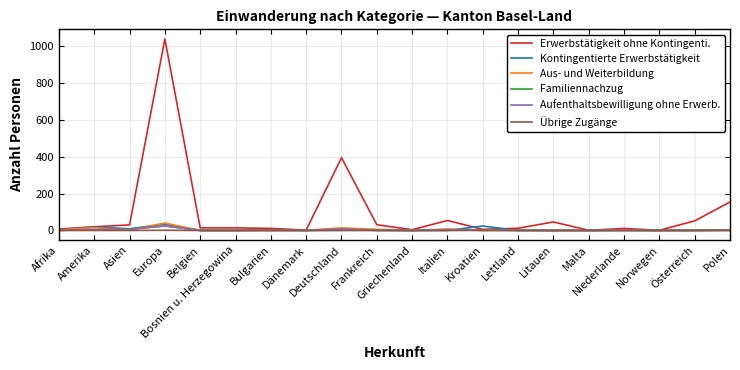

At which category does Kontingentierte Erwerbstätigkeit reach its first local peak?

Amerika